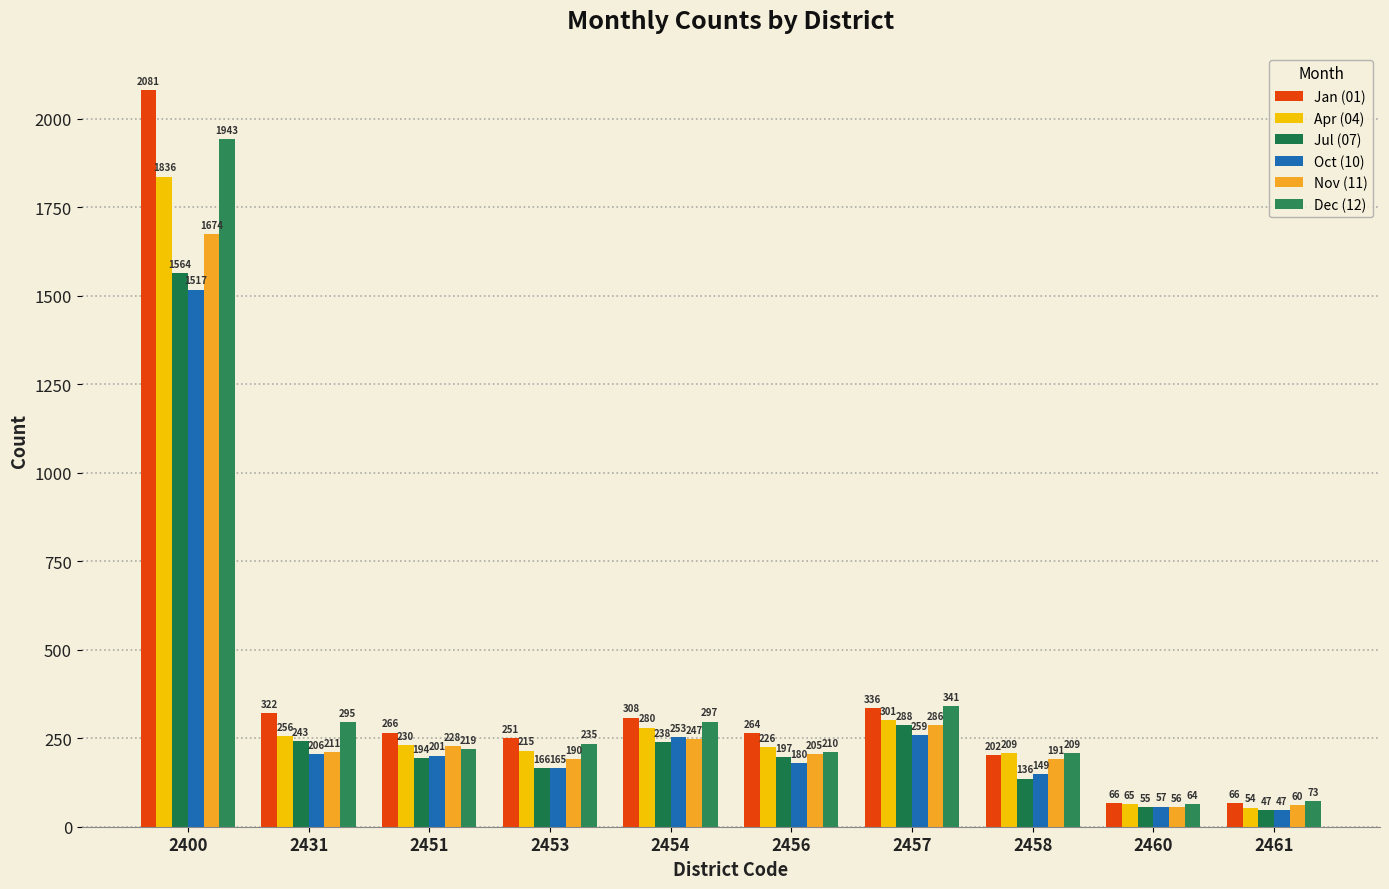

Read the Apr (04) value at 2456.

226